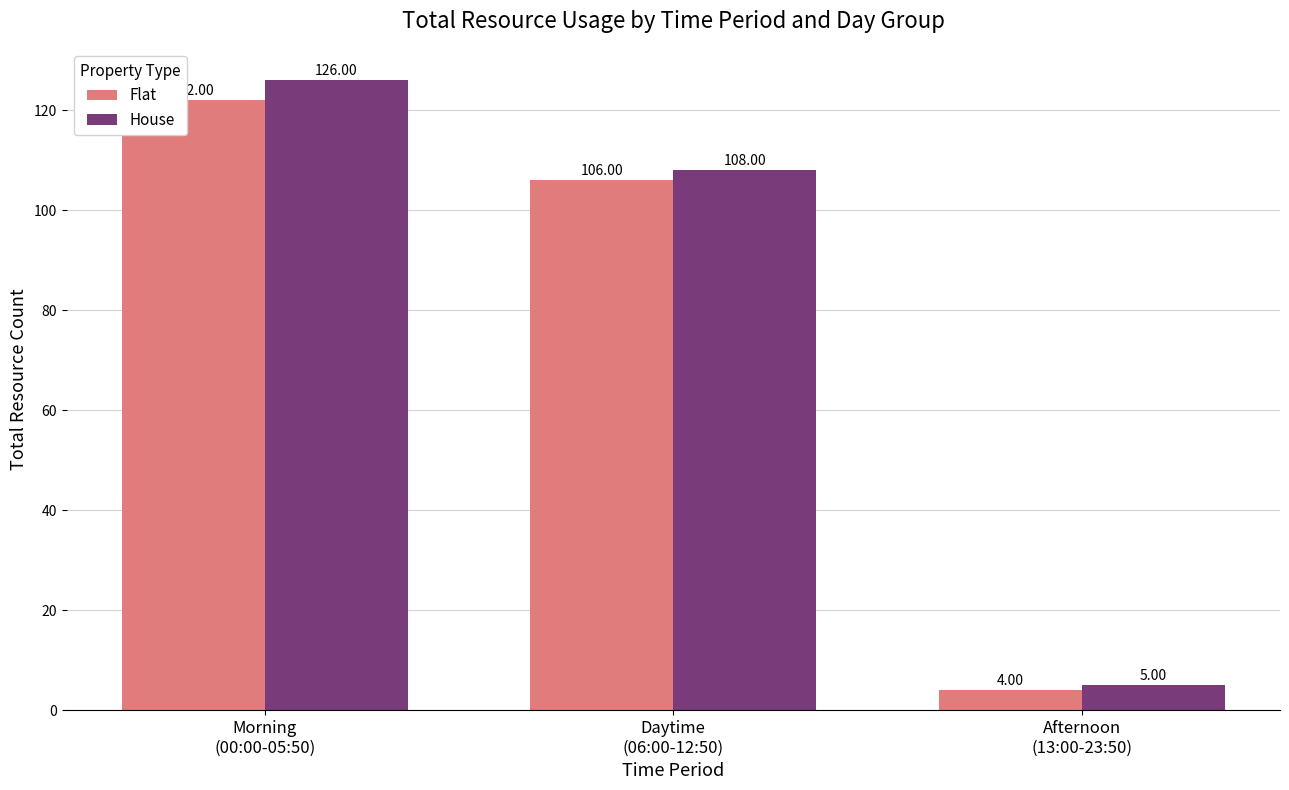

The value of Flat at Afternoon
(13:00-23:50) is 4. True or false?

True